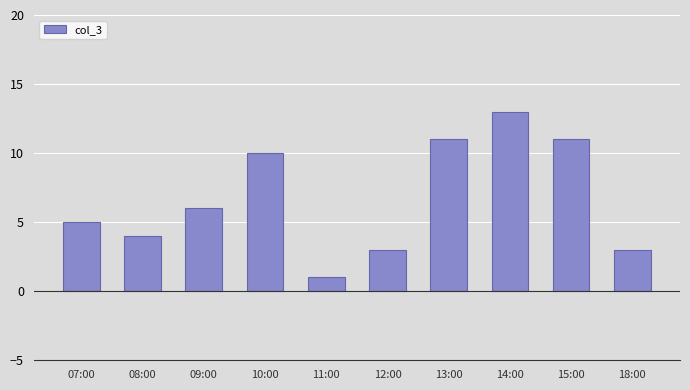

How many data points are less than 6?

5